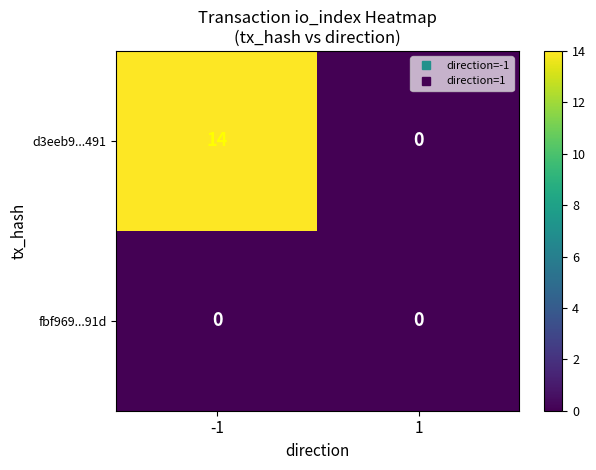

What is the difference between the d3eeb9...491 values at -1 and 1?

14